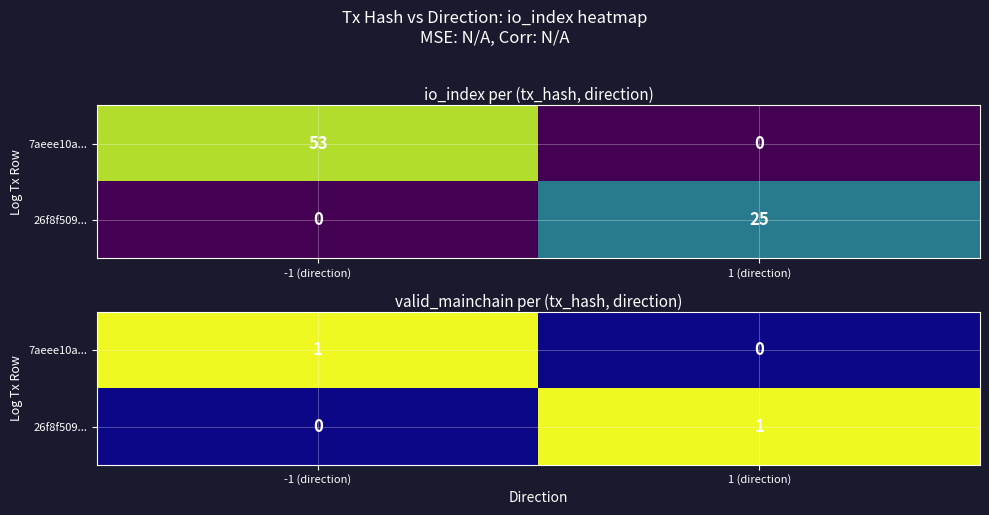

Which series has the largest range (max minus min)?

7aeee10a...